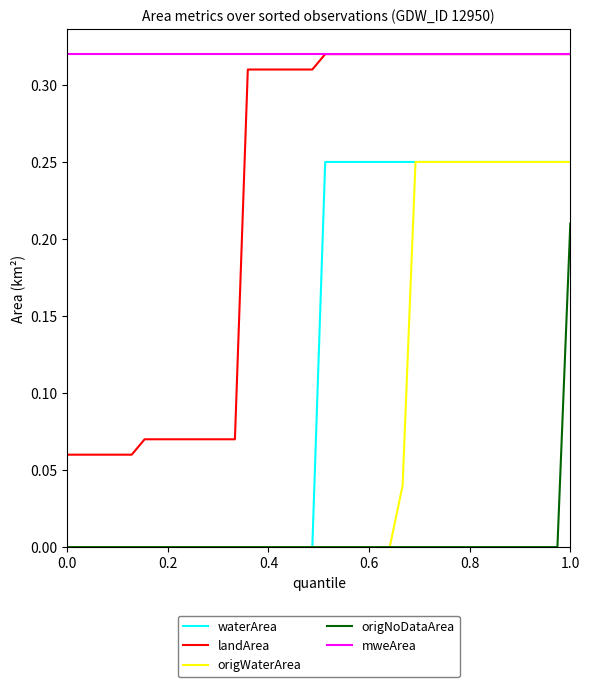

True or false: landArea and waterArea intersect in this chart.

False